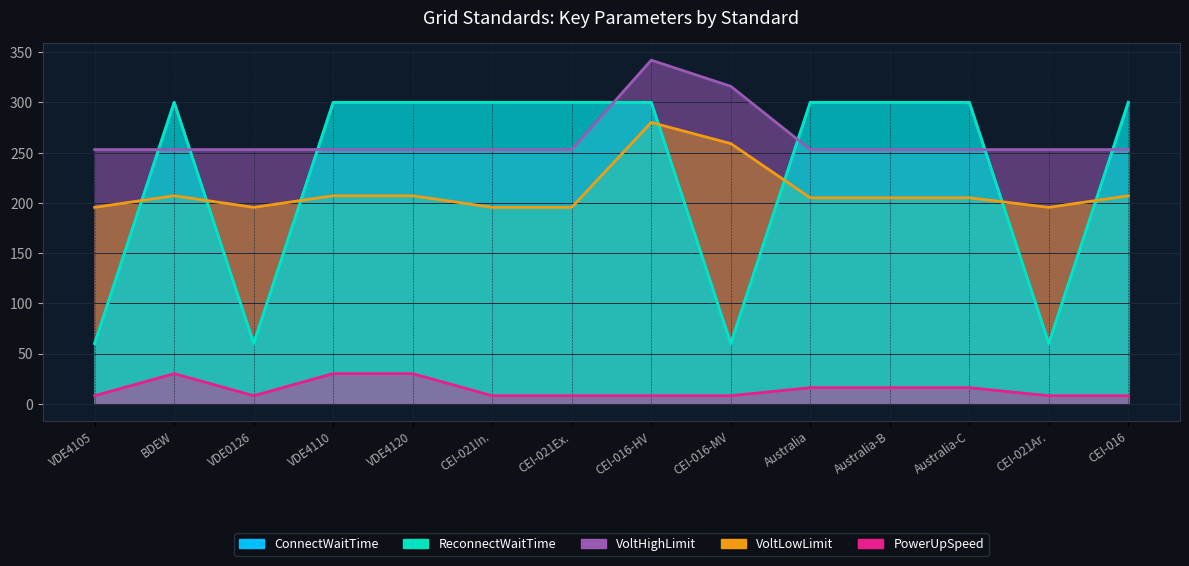

What is the average value of the ConnectWaitTime series?

231.4